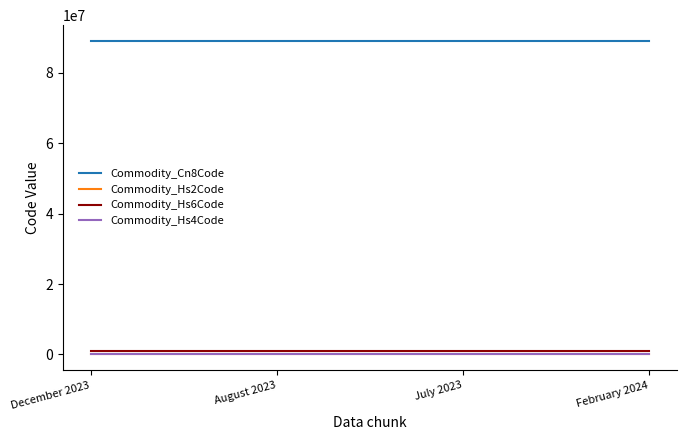

What is the sum of all Commodity_Hs6Code values?

3561572